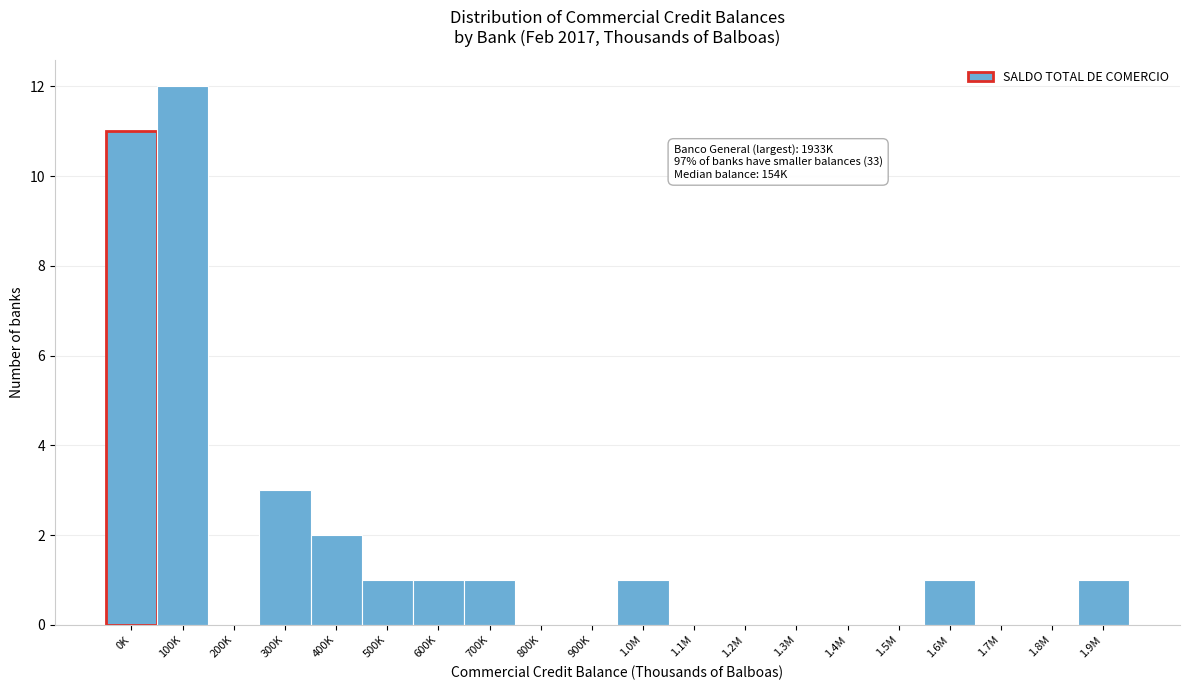

Reading left to right, list all the values displayed in this chart.

0K=11	100K=12	200K=0	300K=3	400K=2	500K=1	600K=1	700K=1	800K=0	900K=0	1.0M=1	1.1M=0	1.2M=0	1.3M=0	1.4M=0	1.5M=0	1.6M=1	1.7M=0	1.8M=0	1.9M=1